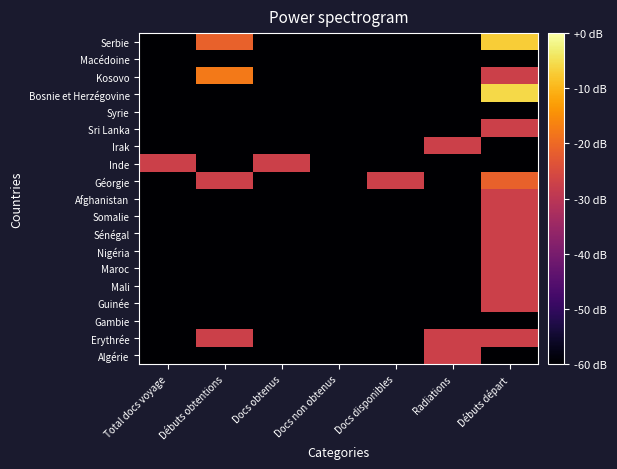

Reading left to right, what are all the values shown in this chart?

Algérie: Total docs voyage=-60.0	Débuts obtentions=-60.0	Docs obtenus=-60.0	Docs non obtenus=-60.0	Docs disponibles=-60.0	Radiations=-27.2	Débuts départ=-60.0
Erythrée: Total docs voyage=-60.0	Débuts obtentions=-27.2	Docs obtenus=-60.0	Docs non obtenus=-60.0	Docs disponibles=-60.0	Radiations=-27.2	Débuts départ=-27.2
Gambie: Total docs voyage=-60.0	Débuts obtentions=-60.0	Docs obtenus=-60.0	Docs non obtenus=-60.0	Docs disponibles=-60.0	Radiations=-60.0	Débuts départ=-60.0
Guinée: Total docs voyage=-60.0	Débuts obtentions=-60.0	Docs obtenus=-60.0	Docs non obtenus=-60.0	Docs disponibles=-60.0	Radiations=-60.0	Débuts départ=-27.2
Mali: Total docs voyage=-60.0	Débuts obtentions=-60.0	Docs obtenus=-60.0	Docs non obtenus=-60.0	Docs disponibles=-60.0	Radiations=-60.0	Débuts départ=-27.2
Maroc: Total docs voyage=-60.0	Débuts obtentions=-60.0	Docs obtenus=-60.0	Docs non obtenus=-60.0	Docs disponibles=-60.0	Radiations=-60.0	Débuts départ=-27.2
Nigéria: Total docs voyage=-60.0	Débuts obtentions=-60.0	Docs obtenus=-60.0	Docs non obtenus=-60.0	Docs disponibles=-60.0	Radiations=-60.0	Débuts départ=-27.2
Sénégal: Total docs voyage=-60.0	Débuts obtentions=-60.0	Docs obtenus=-60.0	Docs non obtenus=-60.0	Docs disponibles=-60.0	Radiations=-60.0	Débuts départ=-27.2
Somalie: Total docs voyage=-60.0	Débuts obtentions=-60.0	Docs obtenus=-60.0	Docs non obtenus=-60.0	Docs disponibles=-60.0	Radiations=-60.0	Débuts départ=-27.2
Afghanistan: Total docs voyage=-60.0	Débuts obtentions=-60.0	Docs obtenus=-60.0	Docs non obtenus=-60.0	Docs disponibles=-60.0	Radiations=-60.0	Débuts départ=-27.2
Géorgie: Total docs voyage=-60.0	Débuts obtentions=-27.2	Docs obtenus=-60.0	Docs non obtenus=-60.0	Docs disponibles=-27.2	Radiations=-60.0	Débuts départ=-21.2
Inde: Total docs voyage=-27.2	Débuts obtentions=-60.0	Docs obtenus=-27.2	Docs non obtenus=-60.0	Docs disponibles=-60.0	Radiations=-60.0	Débuts départ=-60.0
Irak: Total docs voyage=-60.0	Débuts obtentions=-60.0	Docs obtenus=-60.0	Docs non obtenus=-60.0	Docs disponibles=-60.0	Radiations=-27.2	Débuts départ=-60.0
Sri Lanka: Total docs voyage=-60.0	Débuts obtentions=-60.0	Docs obtenus=-60.0	Docs non obtenus=-60.0	Docs disponibles=-60.0	Radiations=-60.0	Débuts départ=-27.2
Syrie: Total docs voyage=-60.0	Débuts obtentions=-60.0	Docs obtenus=-60.0	Docs non obtenus=-60.0	Docs disponibles=-60.0	Radiations=-60.0	Débuts départ=-60.0
Bosnie et Herzégovine: Total docs voyage=-60.0	Débuts obtentions=-60.0	Docs obtenus=-60.0	Docs non obtenus=-60.0	Docs disponibles=-60.0	Radiations=-60.0	Débuts départ=-5.7
Kosovo: Total docs voyage=-60.0	Débuts obtentions=-17.7	Docs obtenus=-60.0	Docs non obtenus=-60.0	Docs disponibles=-60.0	Radiations=-60.0	Débuts départ=-27.2
Macédoine: Total docs voyage=-60.0	Débuts obtentions=-60.0	Docs obtenus=-60.0	Docs non obtenus=-60.0	Docs disponibles=-60.0	Radiations=-60.0	Débuts départ=-60.0
Serbie: Total docs voyage=-60.0	Débuts obtentions=-21.2	Docs obtenus=-60.0	Docs non obtenus=-60.0	Docs disponibles=-60.0	Radiations=-60.0	Débuts départ=-7.2